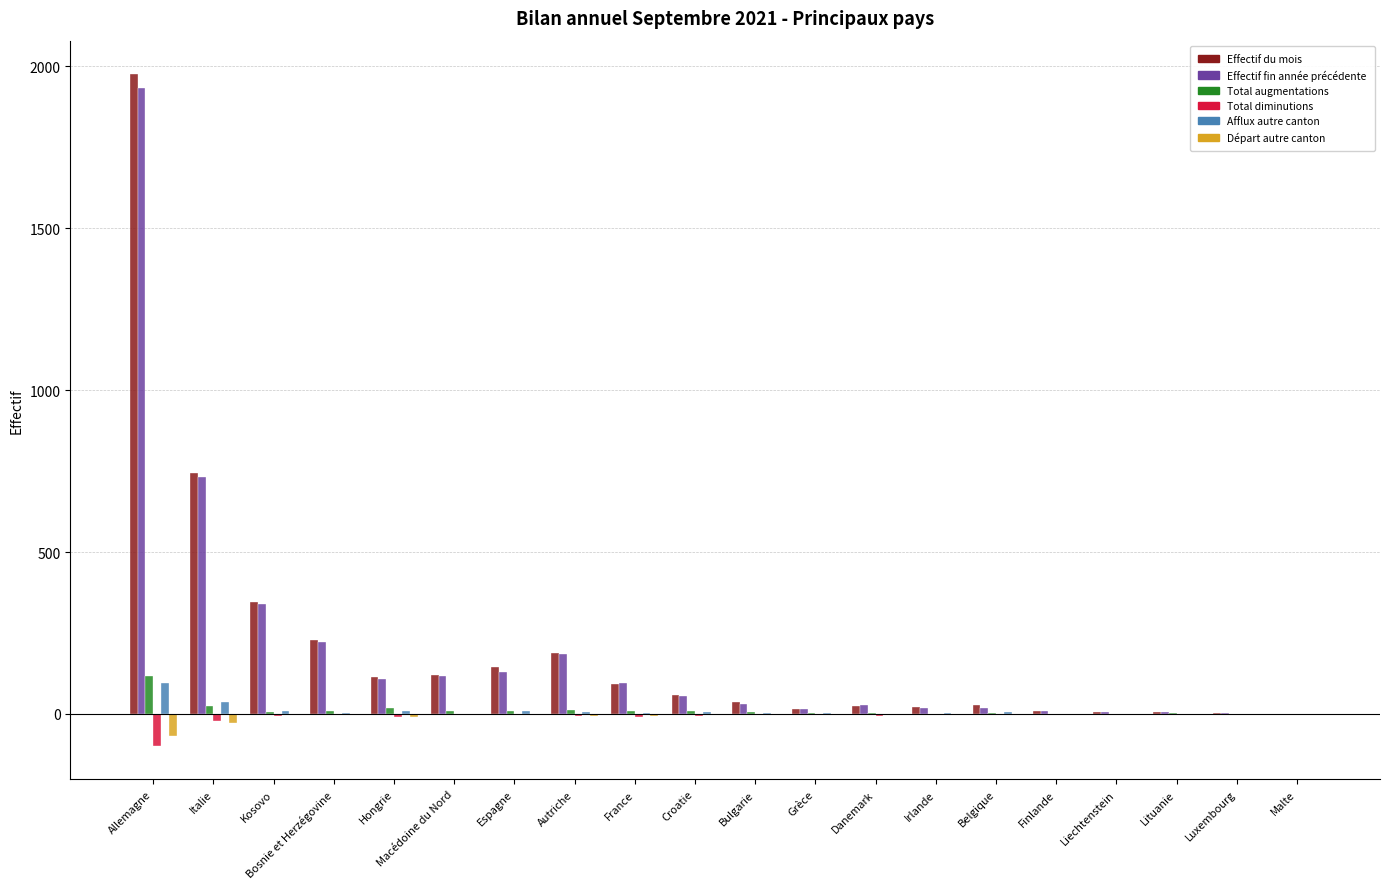

At which category is the sum across all series the highest?

Allemagne